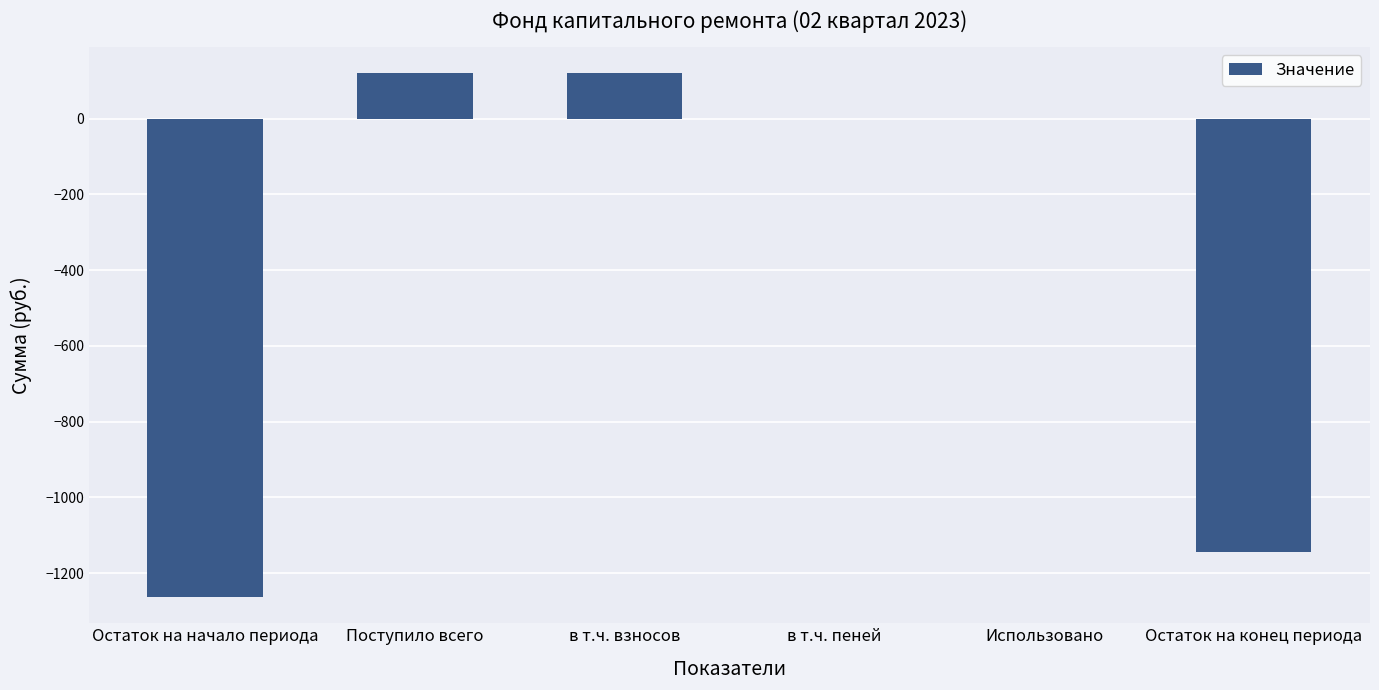

Are the bars horizontal?

No